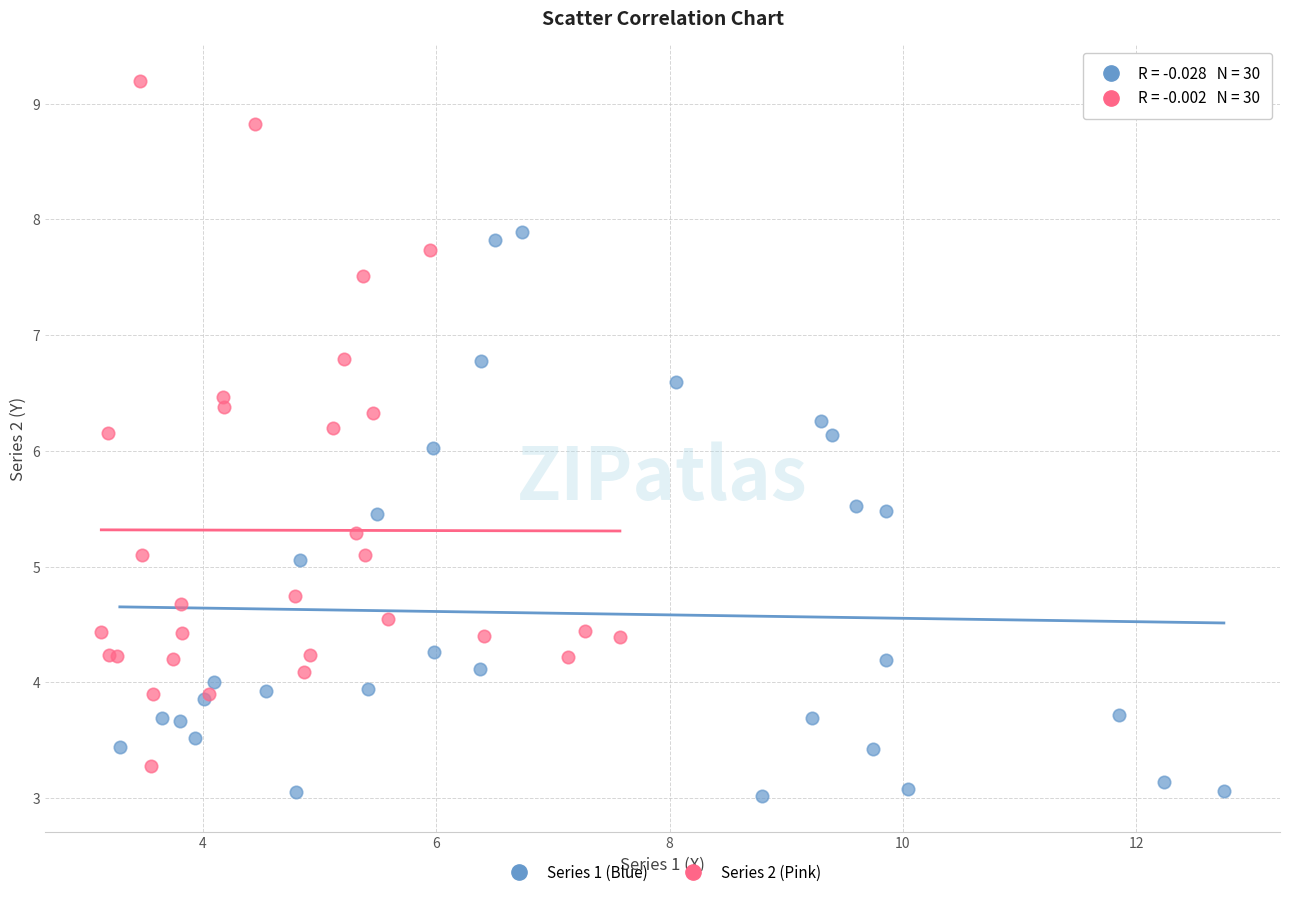

Which series reaches the maximum Y coordinate?

Series 2 (Pink)